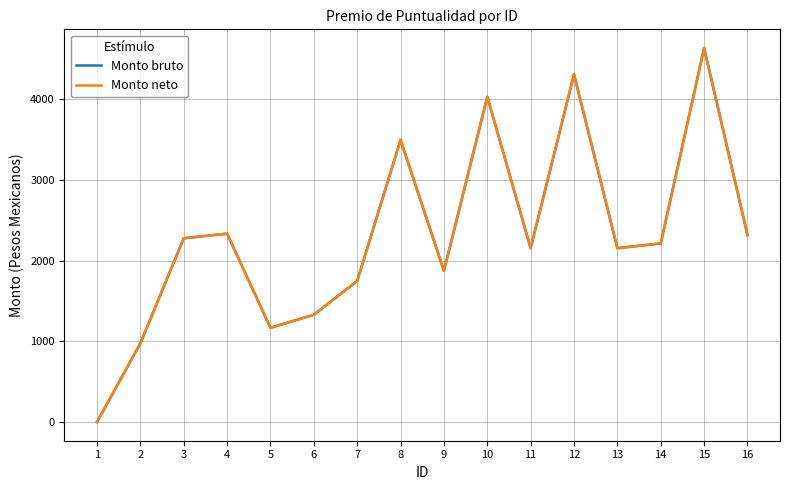

Does the chart have visible grid lines?

Yes